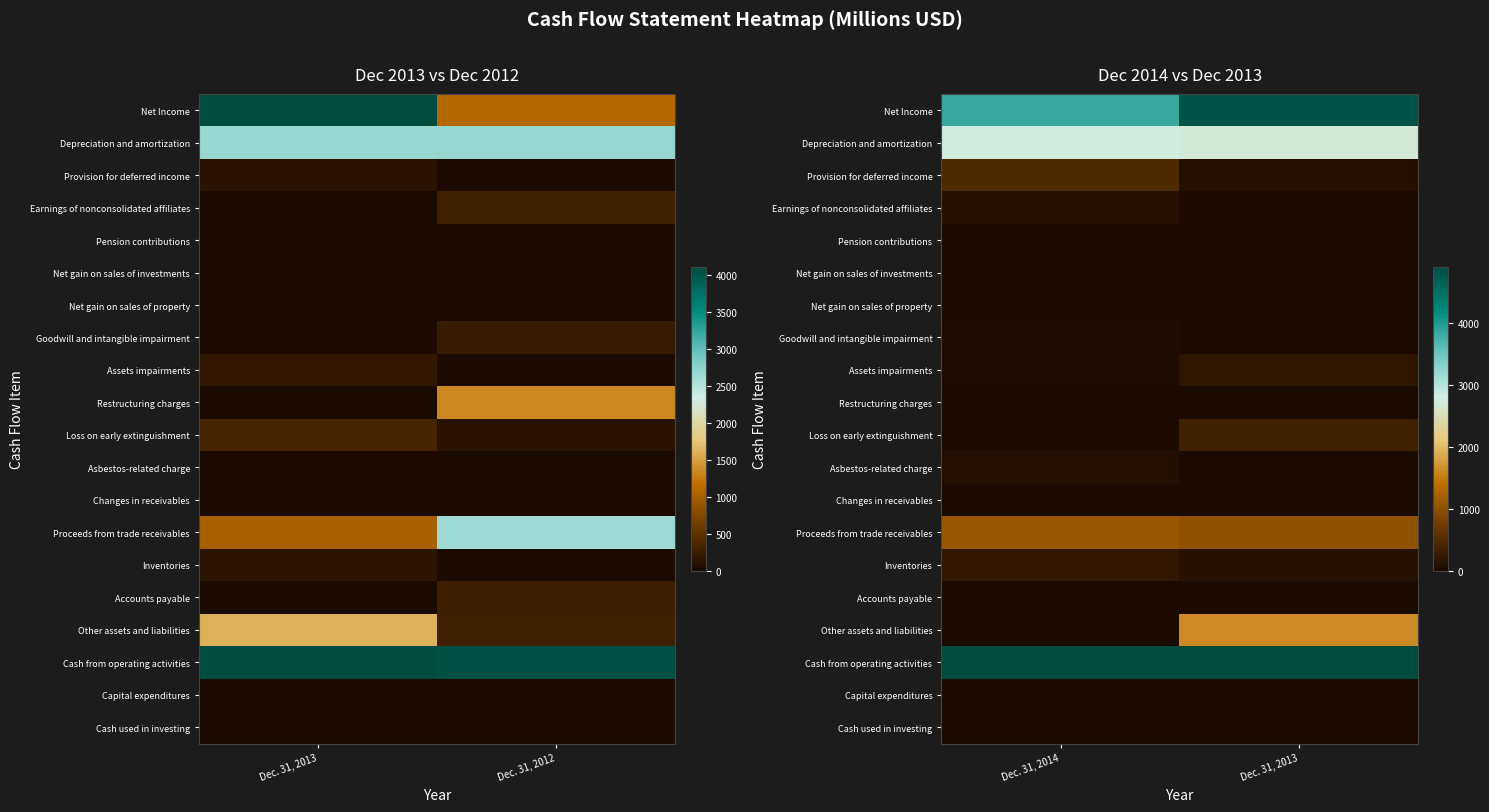

Count the number of categories in the chart.

2